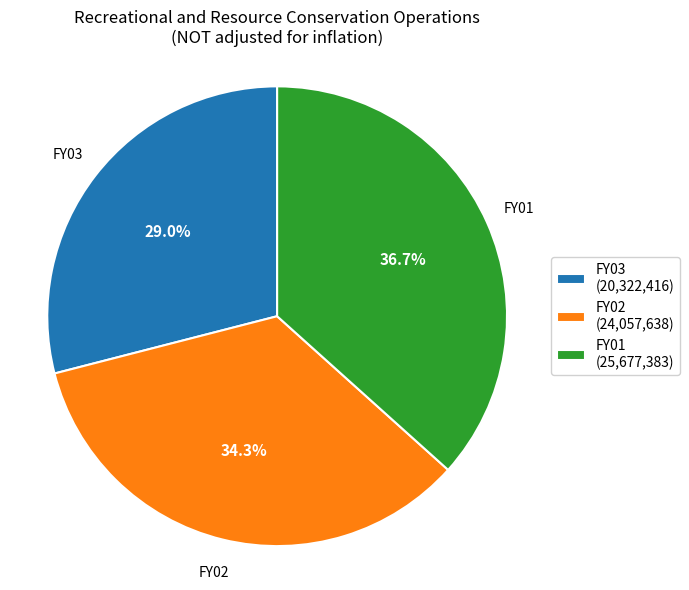

To the nearest percent, what percentage of the pie is FY01?

37%